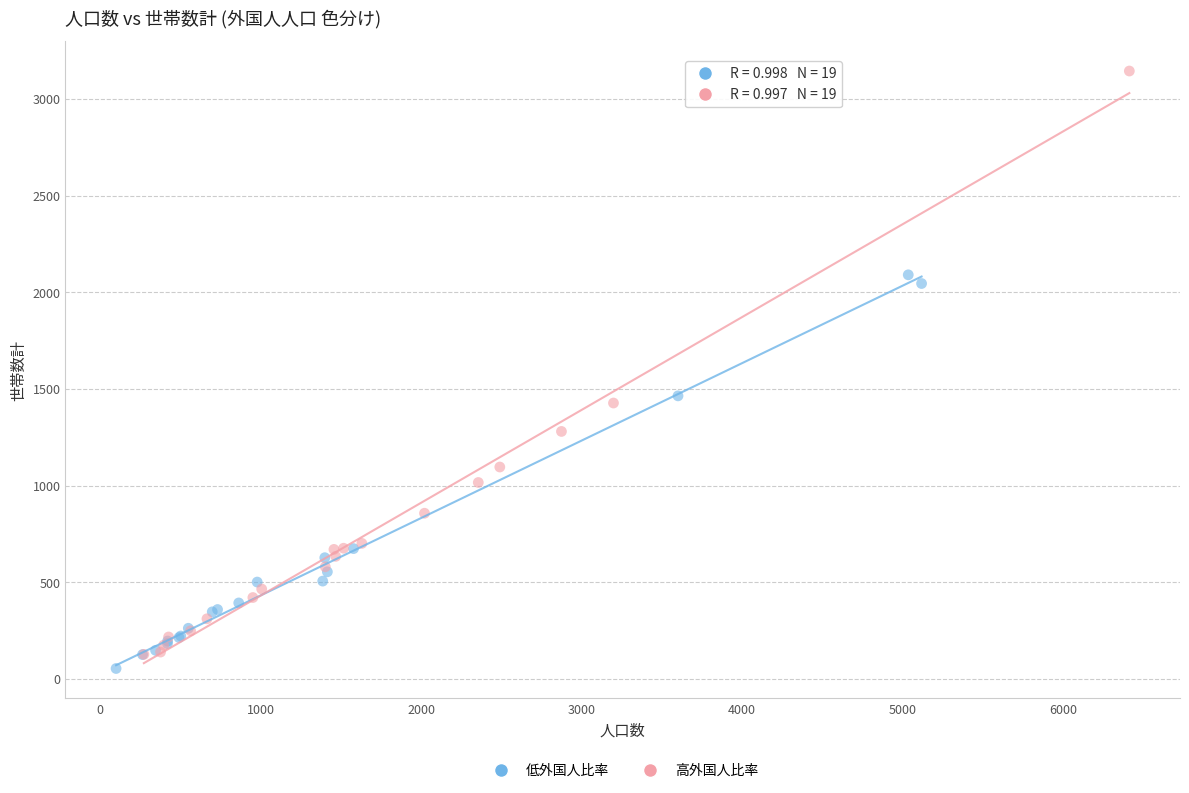

What are all the series names shown in the legend?

低外国人比率, 高外国人比率